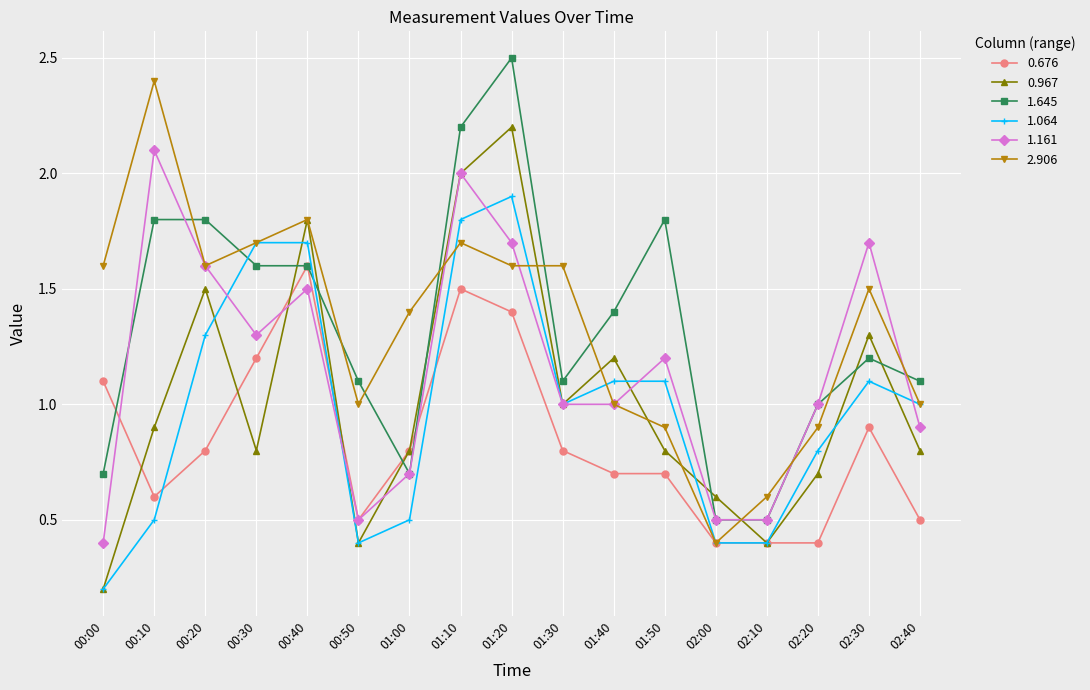

True or false: 0.676 has more than 2 interior local peaks.

True